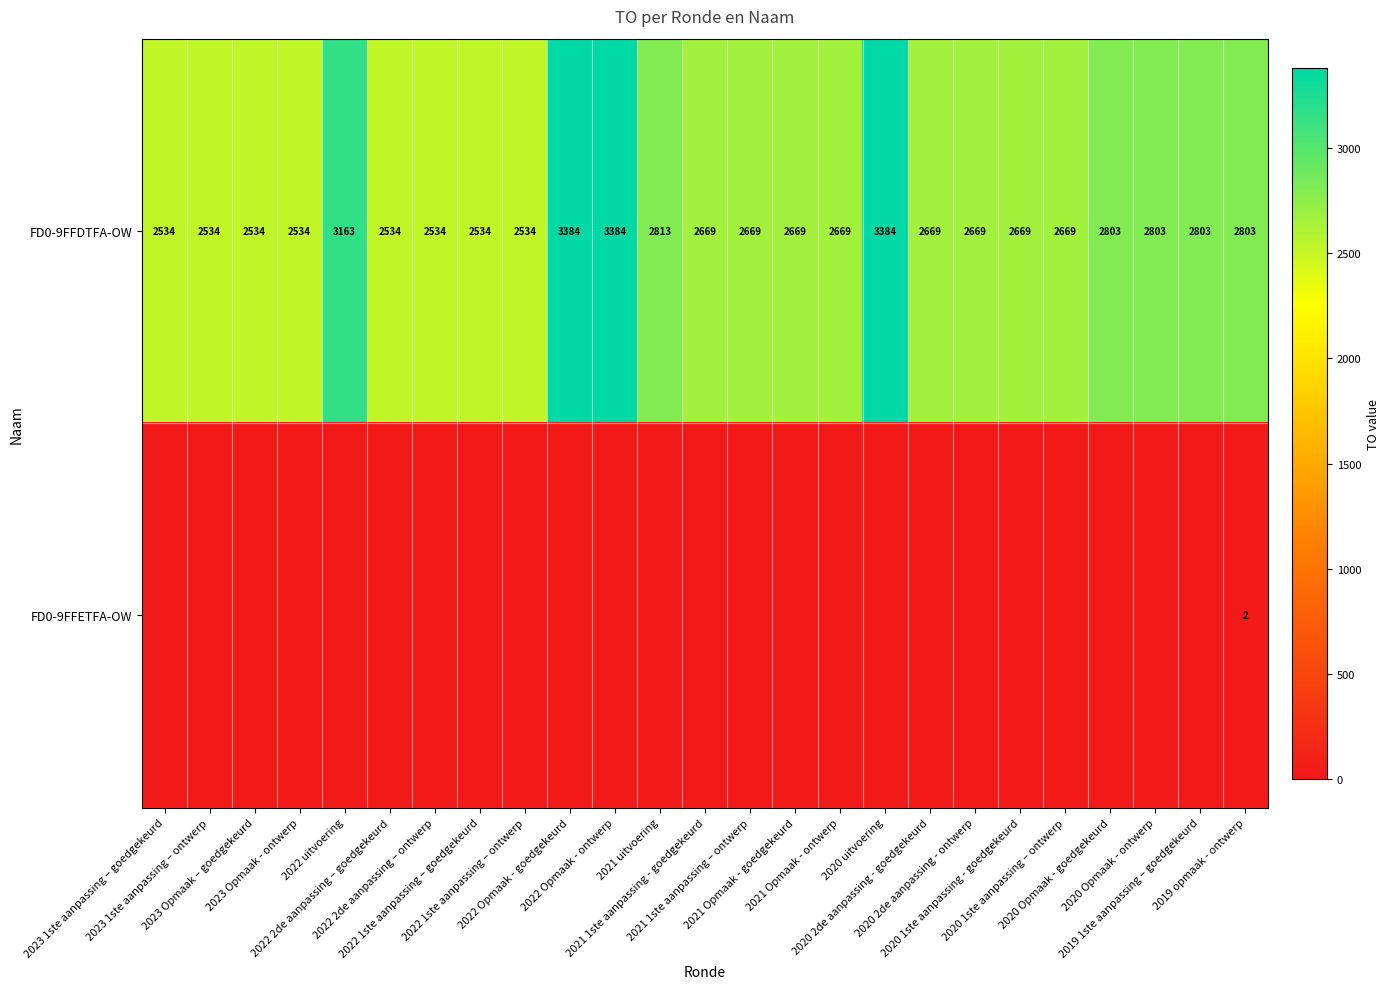

What is the maximum value for FD0-9FFDTFA-OW?

3384